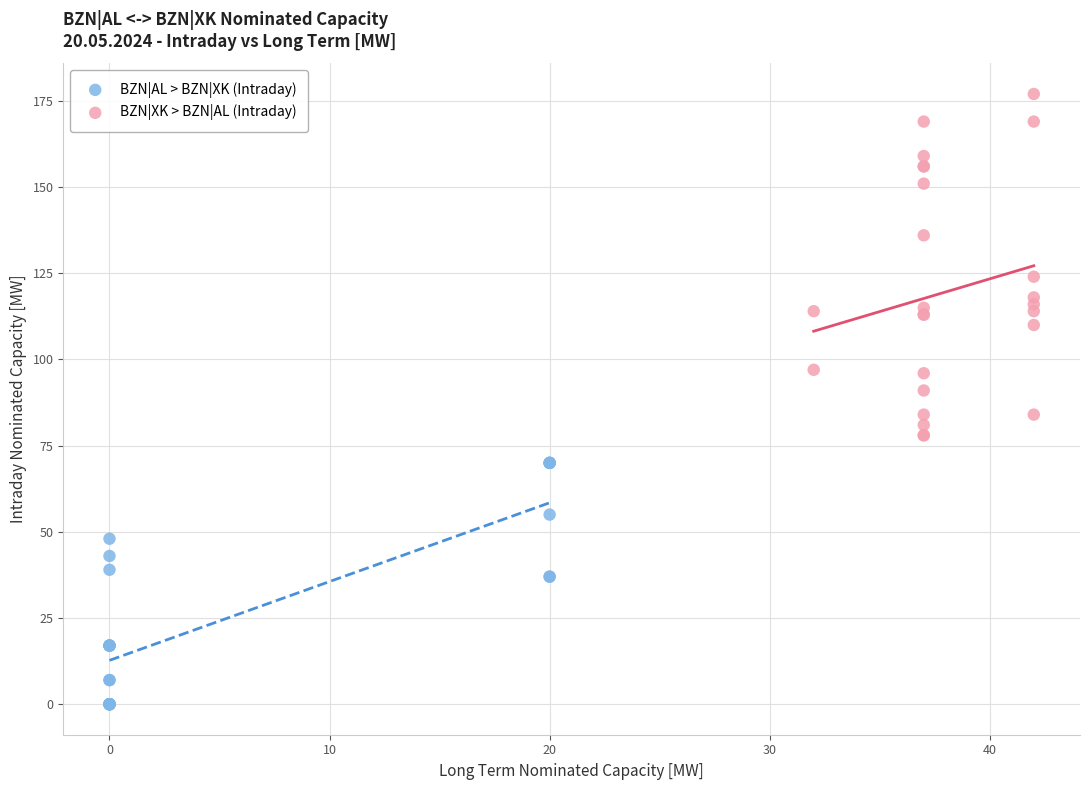

Which series reaches the minimum Y coordinate?

BZN|AL > BZN|XK (Intraday)